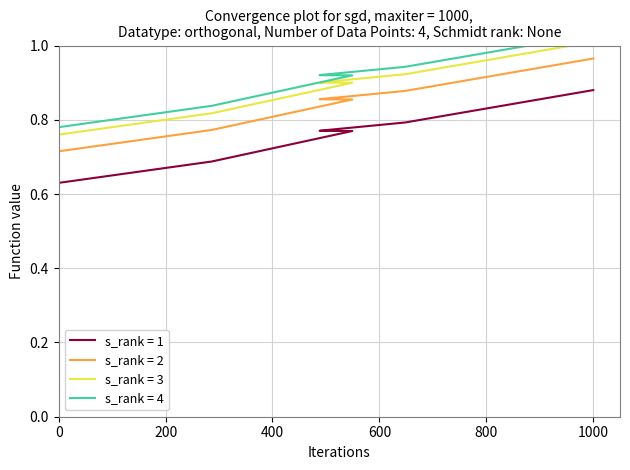

Is it true that s_rank = 3 equals 0.5 at 3868?

False